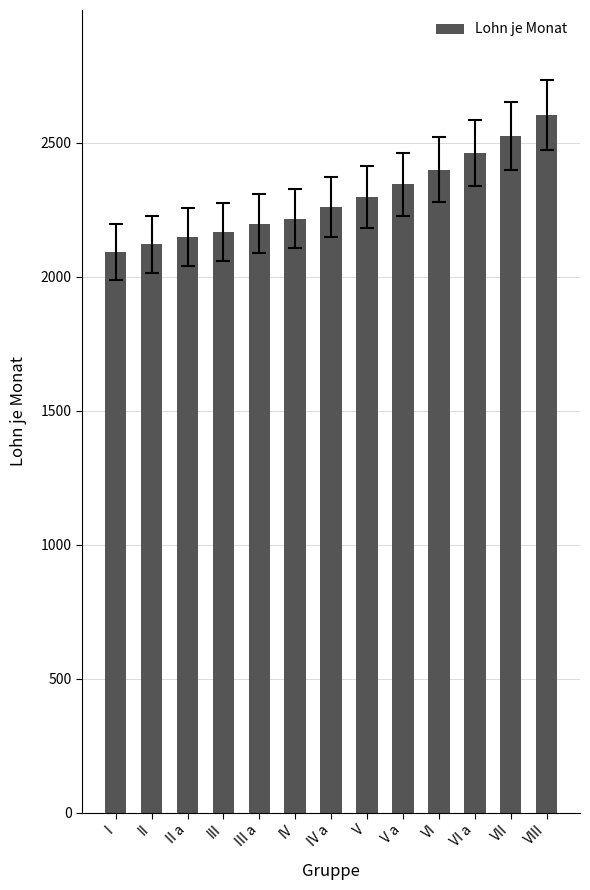

What is the difference between the maximum and minimum values?

512